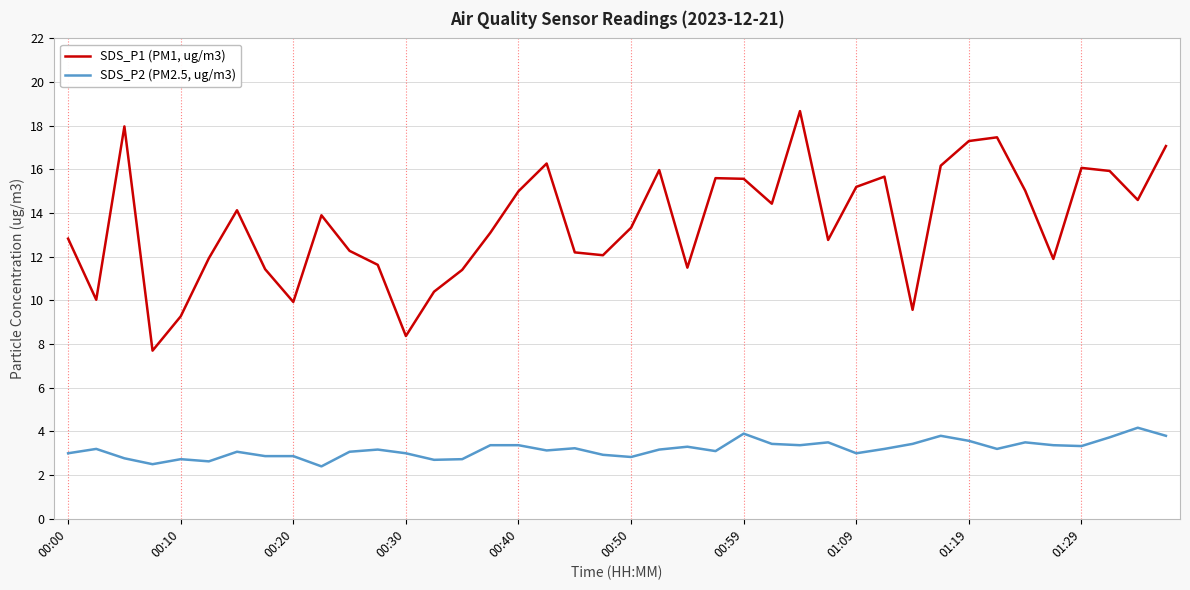

What is the difference between the second highest and minimum values in the SDS_P1 (PM1, ug/m3) series?

10.3